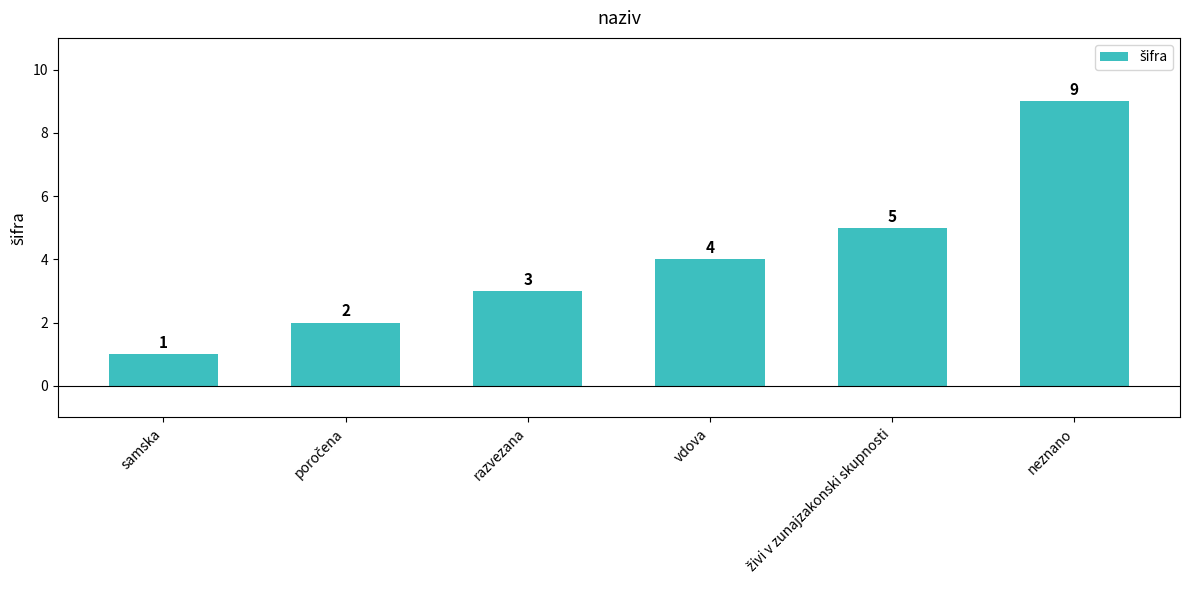

What is the approximate value at vdova?

4